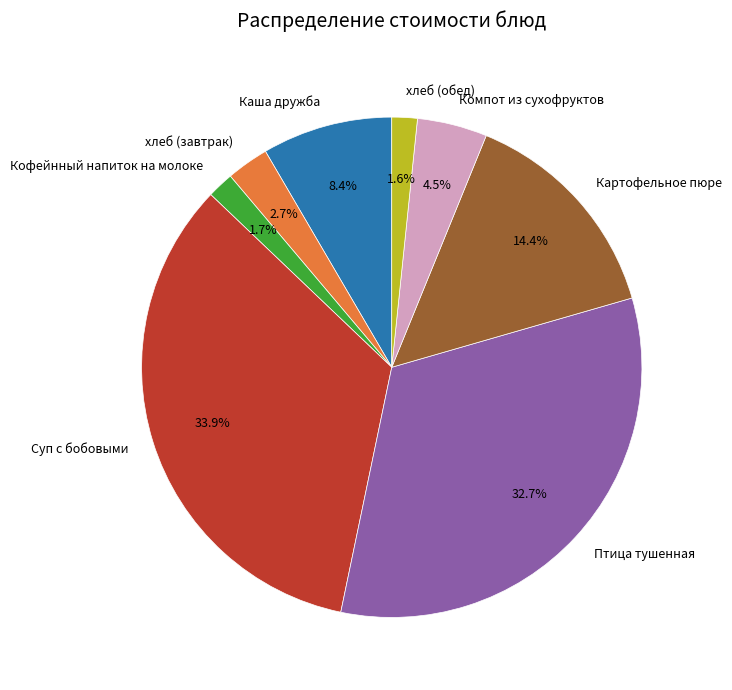

Is there any slice that represents more than half of the pie?

No